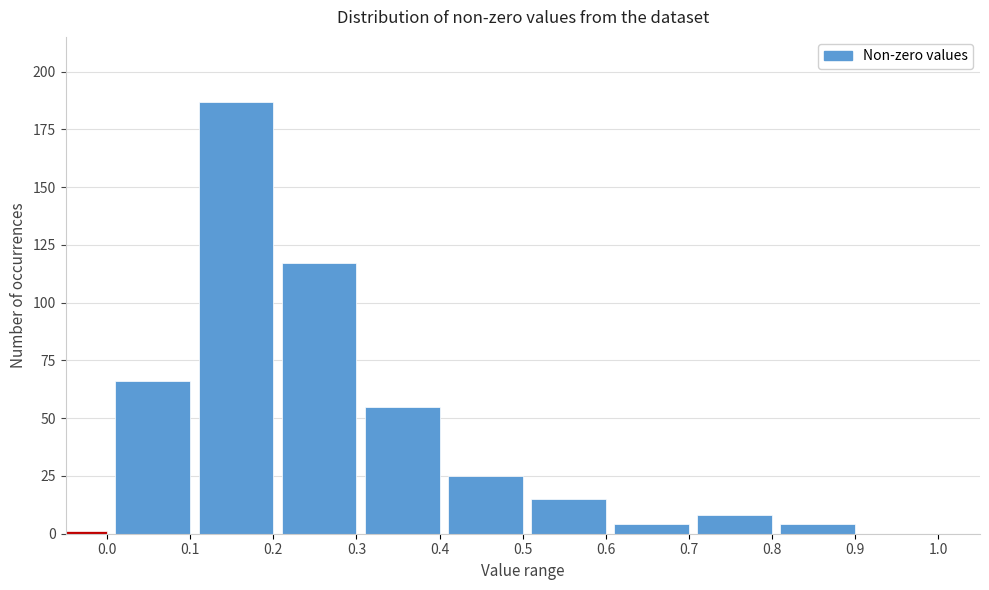

Reading left to right, transcribe all the data shown in this chart.

0.0=1	0.1=66	0.2=187	0.3=117	0.4=55	0.5=25	0.6=15	0.7=4	0.8=8	0.9=4	1.0=0